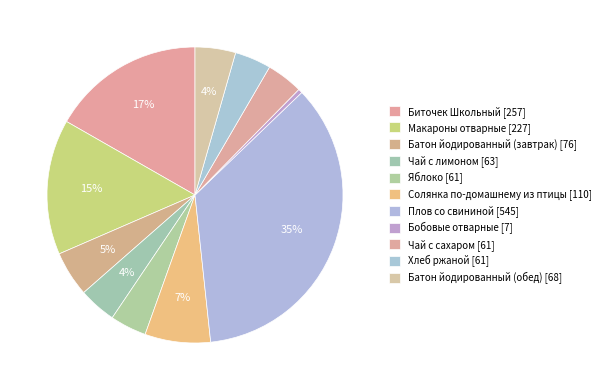

Rank the categories by value from highest to lowest.

Плов со свининой, Биточек Школьный, Макароны отварные, Солянка по-домашнему из птицы, Батон йодированный (завтрак), Батон йодированный (обед), Чай с лимоном, Яблоко, Чай с сахаром, Хлеб ржаной, Бобовые отварные